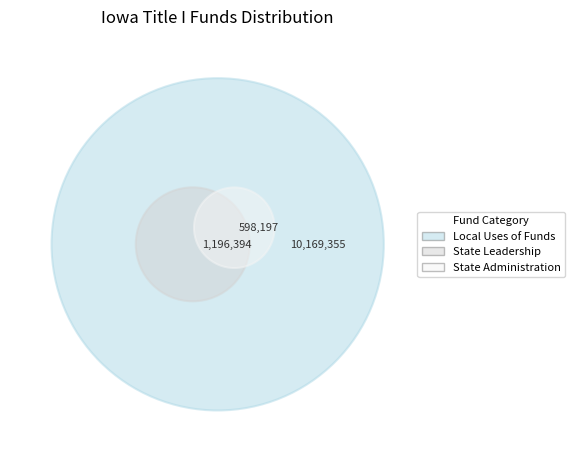

What is the change in value from State Leadership to State Administration?

-598197